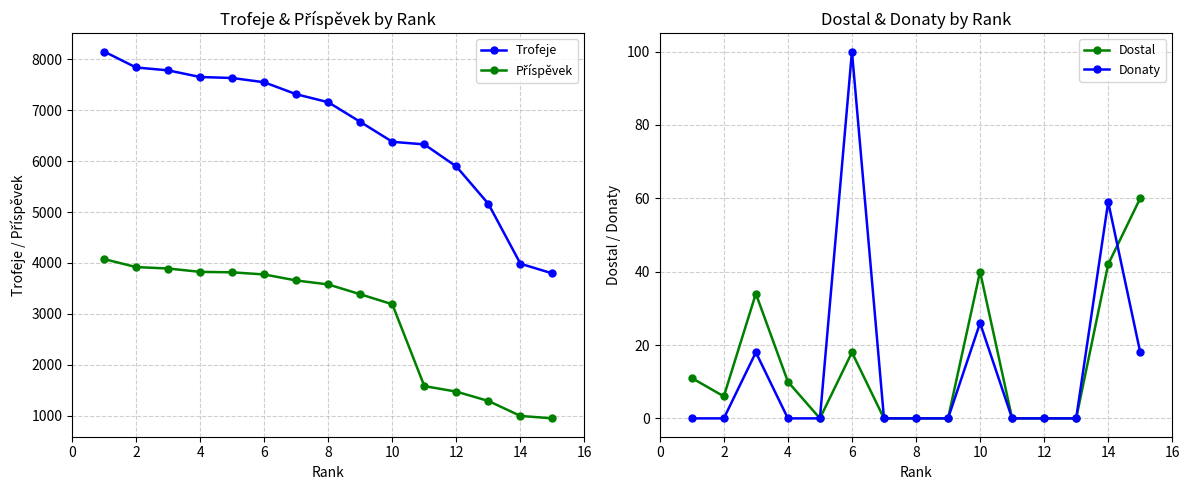

Reading left to right, list all the values displayed in this chart.

Trofeje: 8152	7838	7782	7651	7632	7548	7313	7156	6770	6379	6328	5894	5160	3985	3794
Příspěvek: 4076	3919	3891	3825	3816	3774	3656	3578	3385	3189	1582	1473	1290	996	948
Dostal: 11	6	34	10	0	18	0	0	0	40	0	0	0	42	60
Donaty: 0	0	18	0	0	100	0	0	0	26	0	0	0	59	18